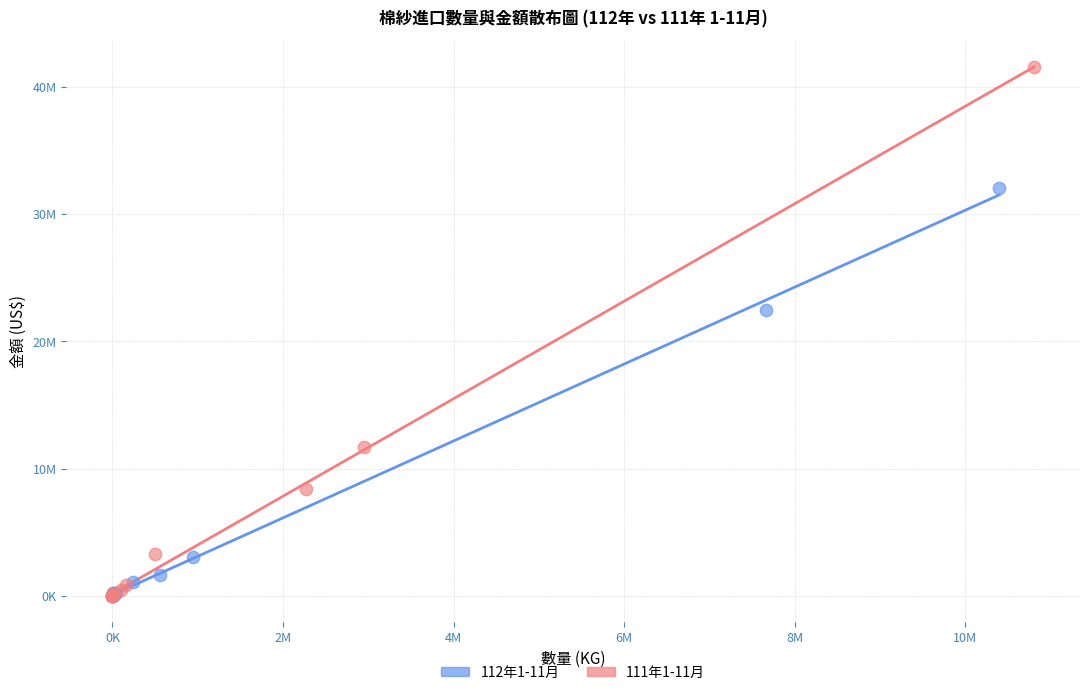

What are all the series names shown in the legend?

112年1-11月, 111年1-11月